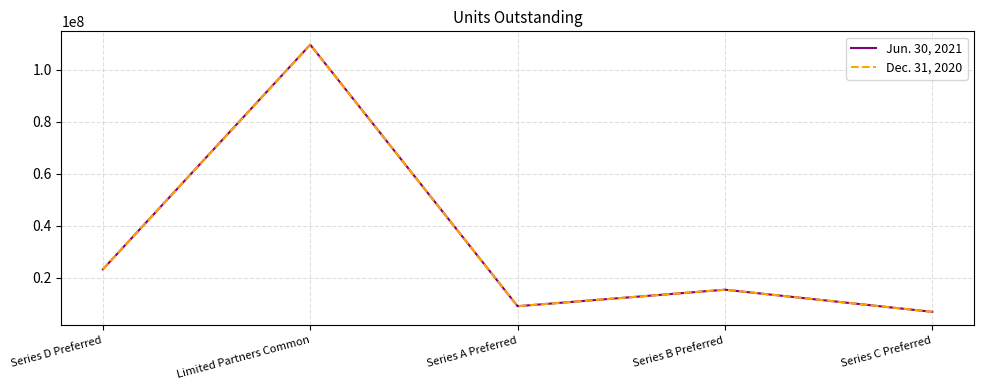

Between Limited Partners Common and Series B Preferred, which series saw the biggest shift?

Jun. 30, 2021